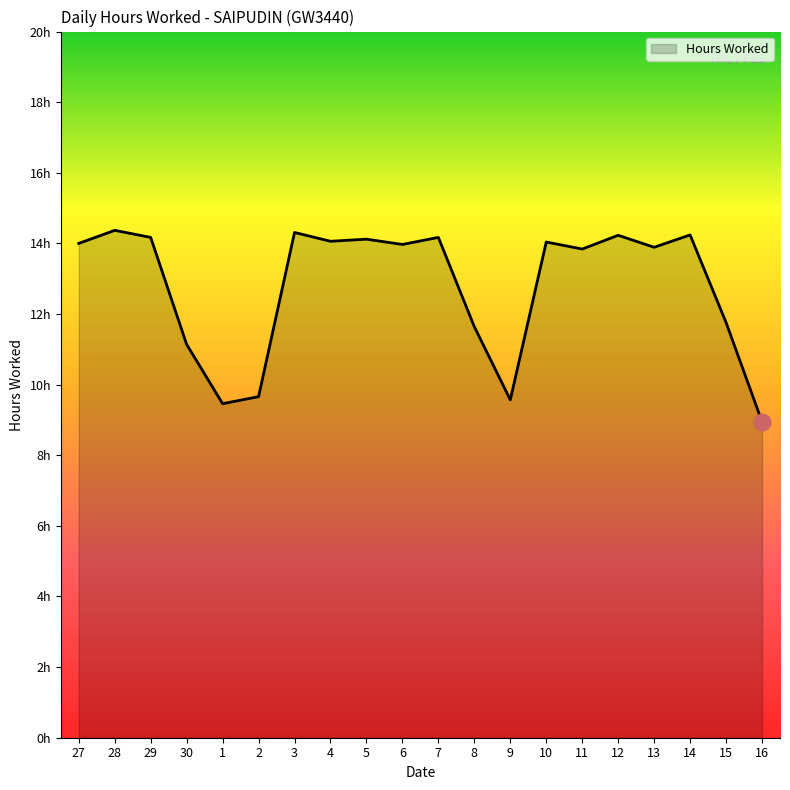

At which category does the data reach its first local peak?

28